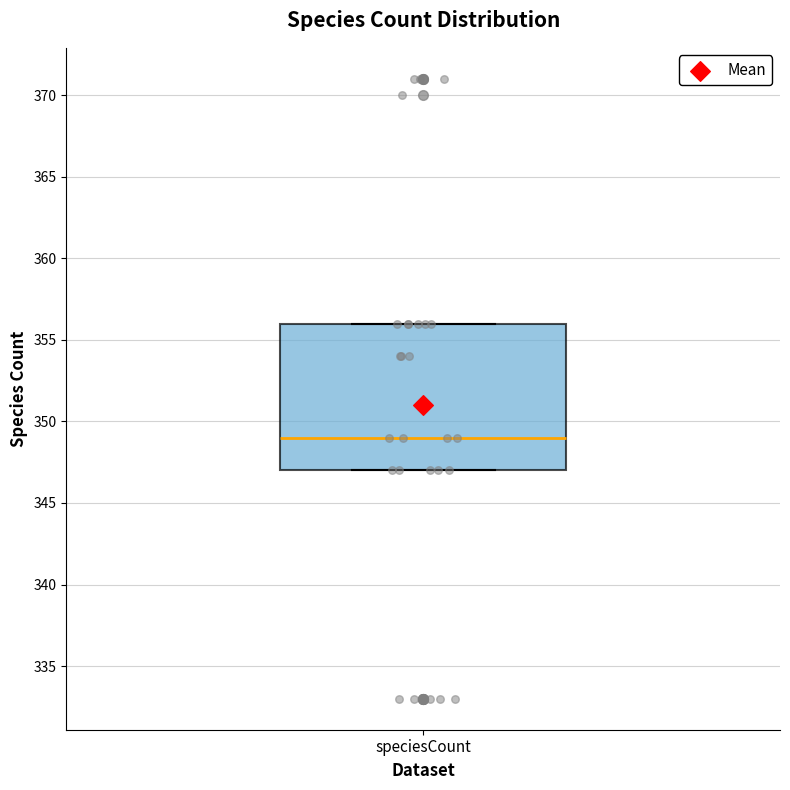

Where is the lower edge of the box for speciesCount on the y-axis? The values are not printed on the chart, so give them approximately, as read against the axis.

347